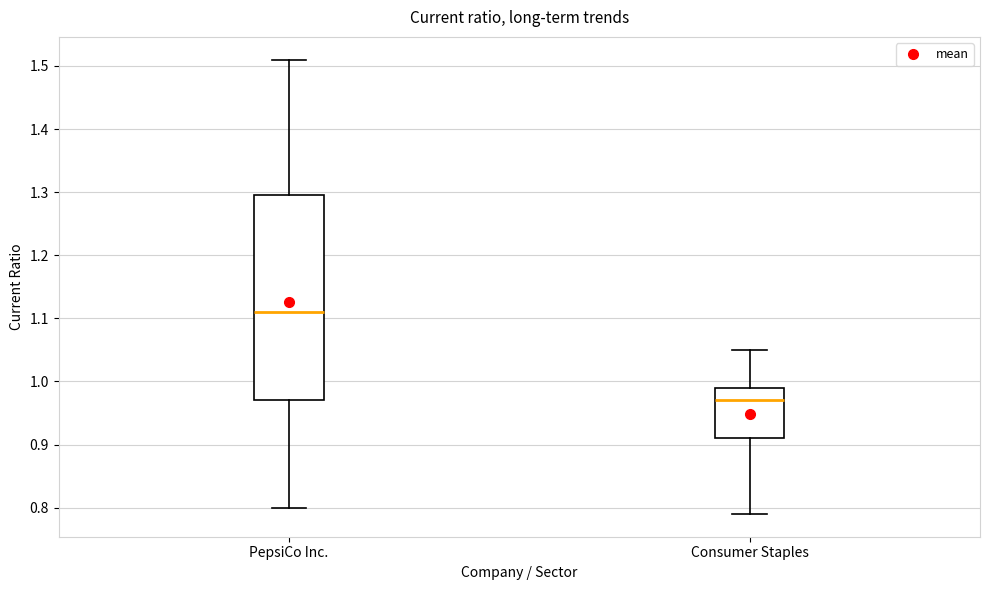

Reading left to right, transcribe this box plot: for each box, give where its median line is, the range the box spans, and where its two whiskers end, as read against the y-axis. The values are not printed on the chart, so give them approximately, as read against the axis.

PepsiCo Inc.: median 1.11, box 0.97 to 1.30, whiskers 0.80 to 1.51
Consumer Staples: median 0.97, box 0.91 to 0.99, whiskers 0.79 to 1.05